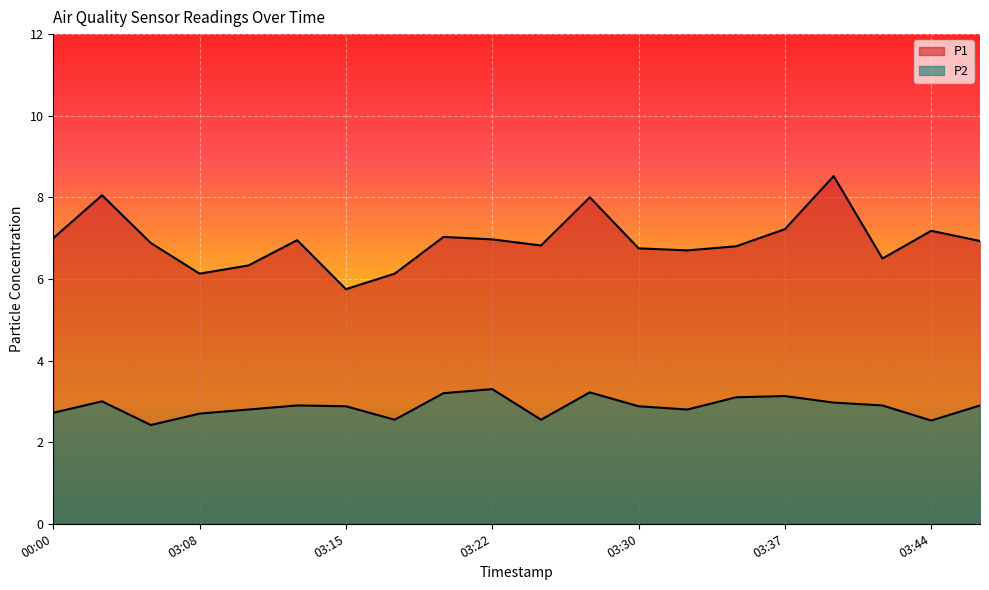

What is the spread (max minus min) of values at 03:32?

3.9